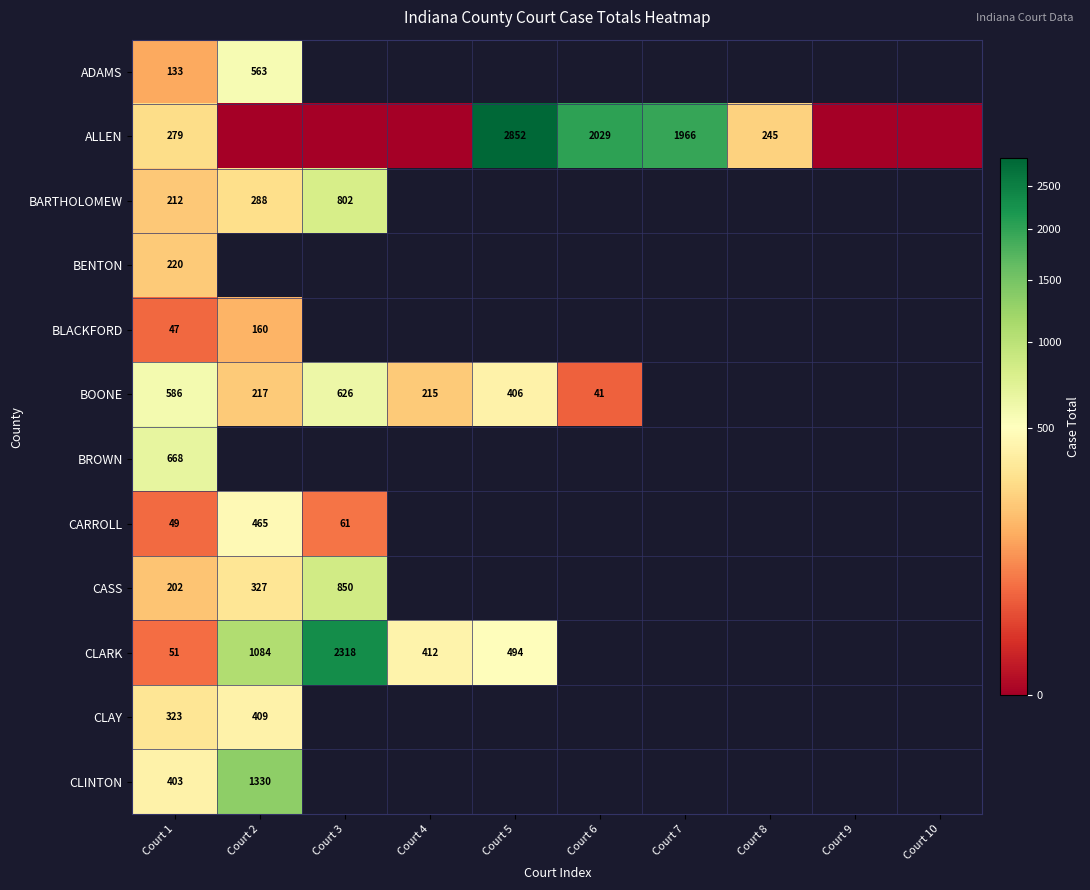

Which category has the lowest value across all series?

Court 3